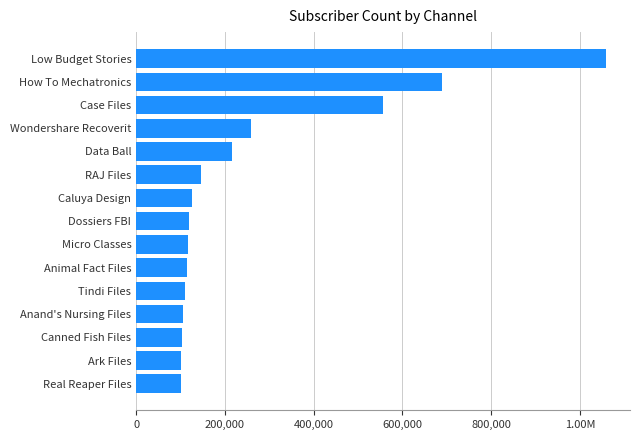

Are the bars horizontal?

Yes